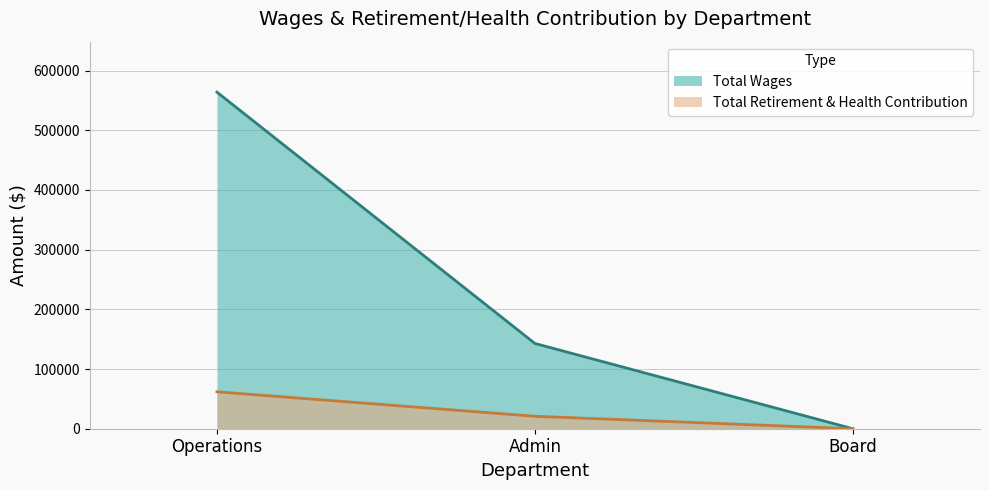

How many data points in Total Wages are above 142862?

1